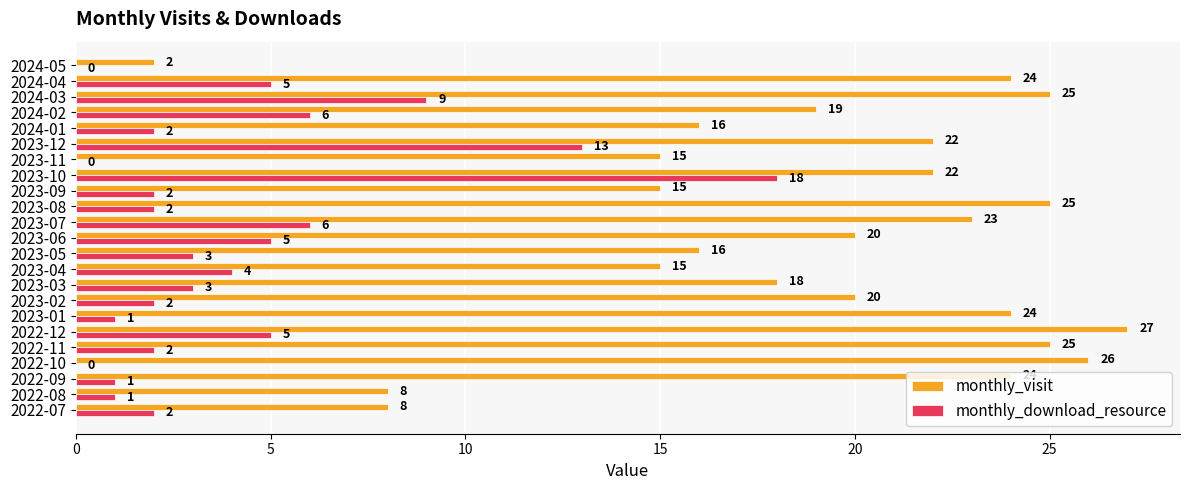

What is the sum of the monthly_download_resource values at 2023-01 and 2022-11?

3